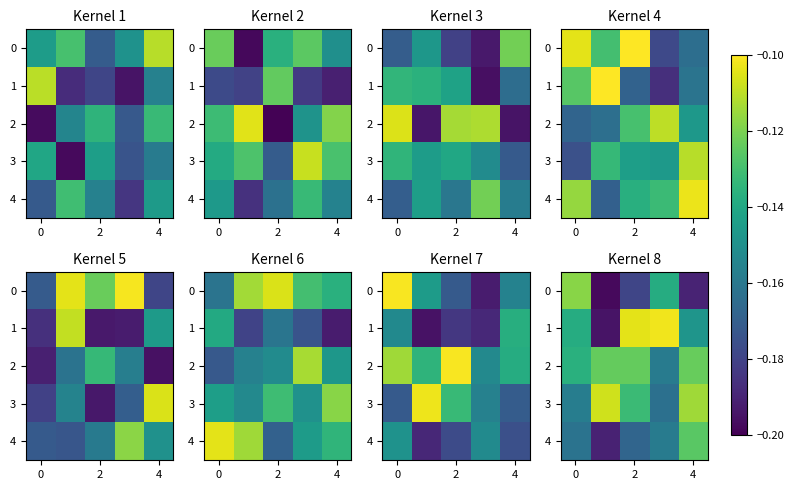

What is the maximum value shown in the chart?

-0.1